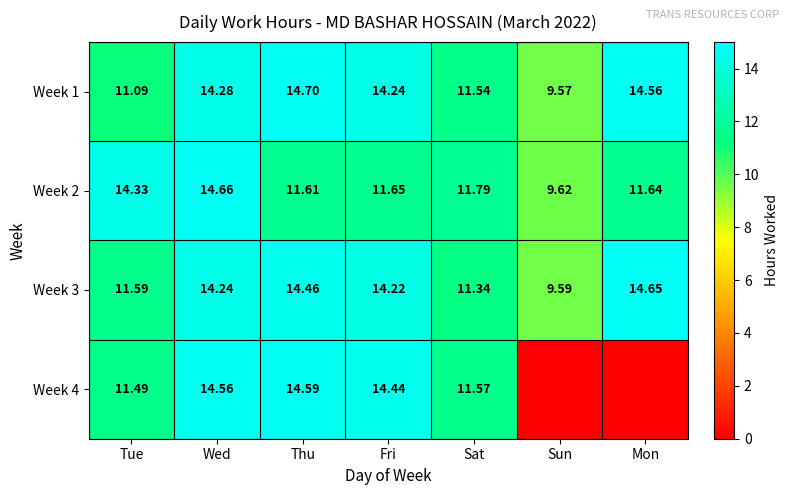

Is the value of Week 2 at Wed greater than the value of Week 3 at Tue?

Yes